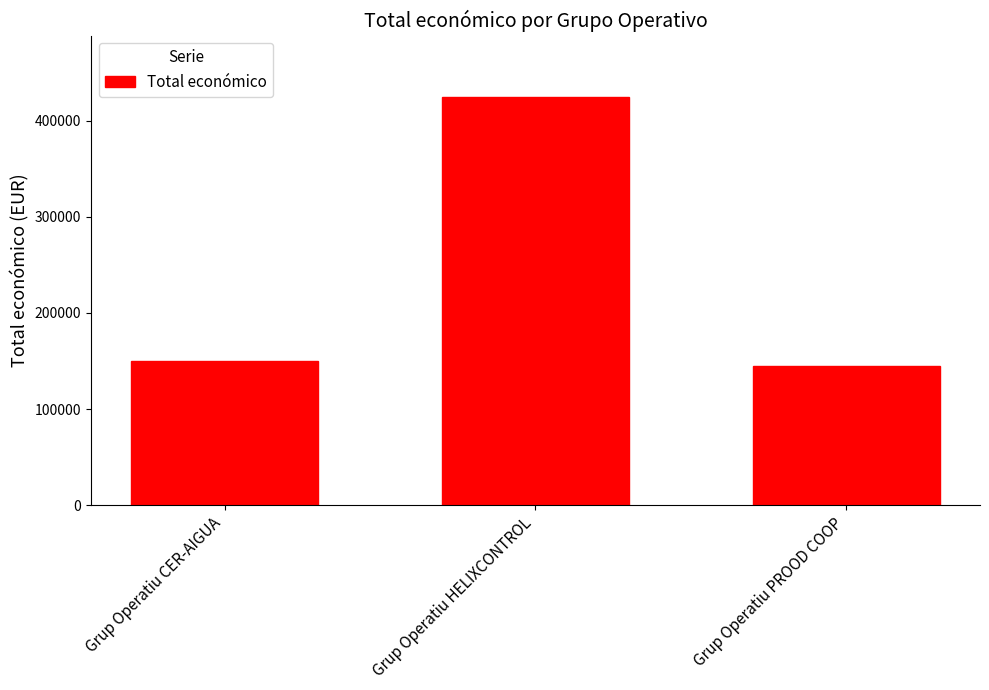

How many series are shown in this chart?

1